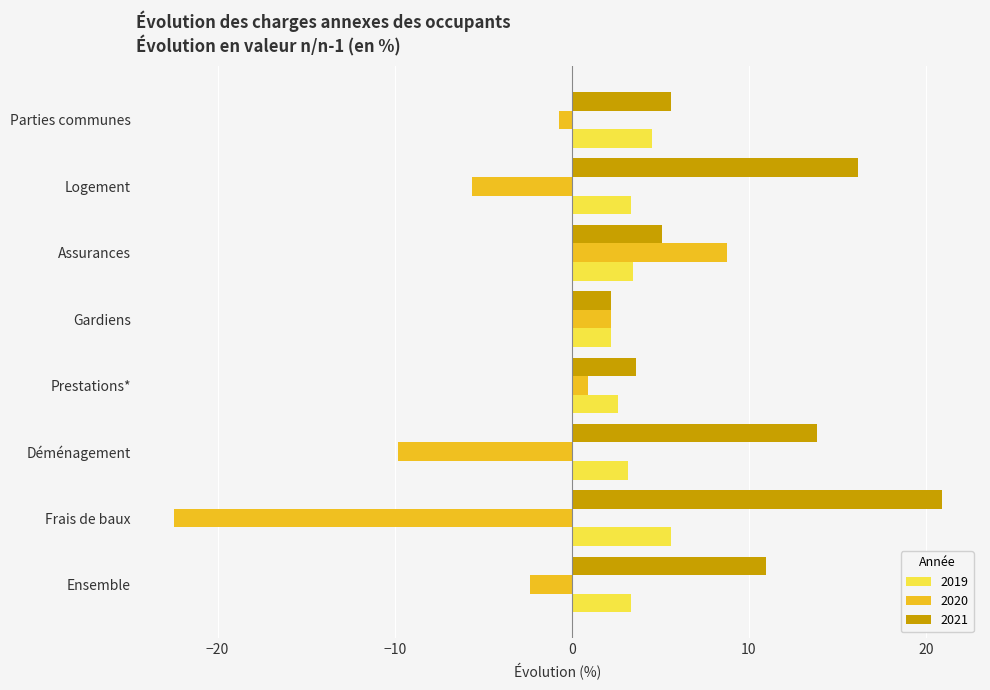

Read the 2020 value at Logement.

-5.7